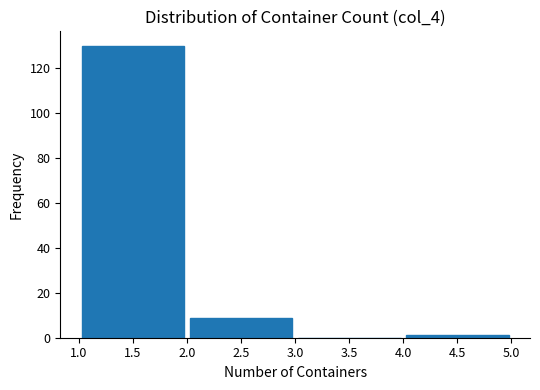

What is the height of the bar covering 2.0 to 3.0 on the x-axis? The values are not printed on the chart, so give them approximately, as read against the axis.

10